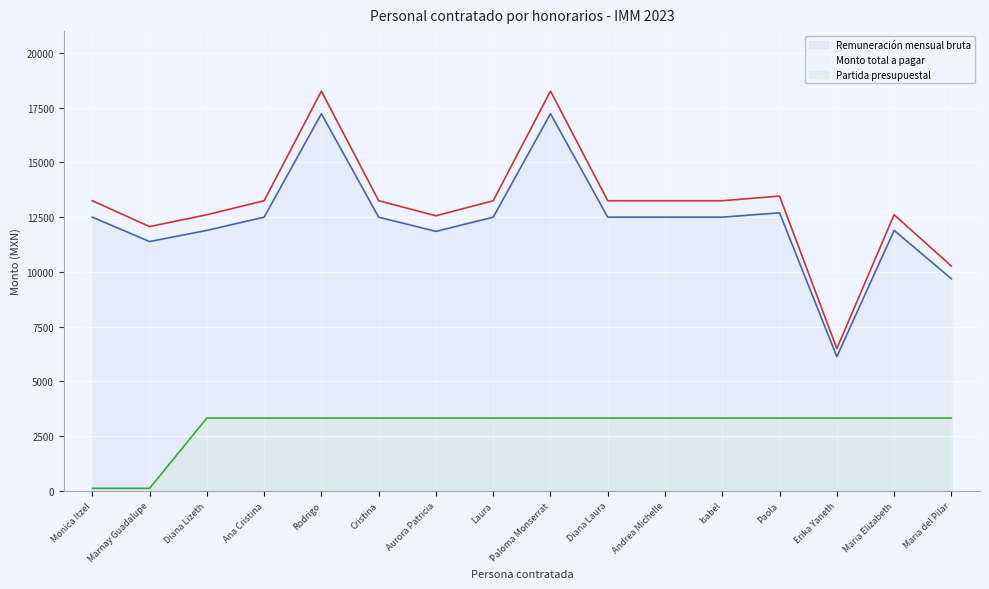

At which category is the sum across all series the highest?

Rodrigo